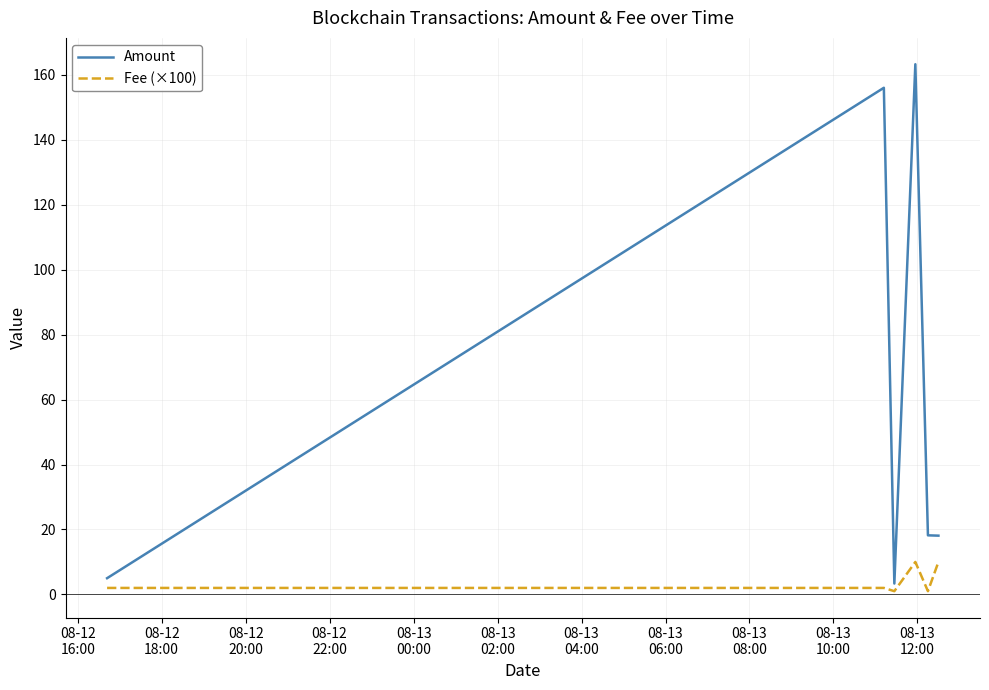

What is the maximum value for Fee (×100)?

10.0